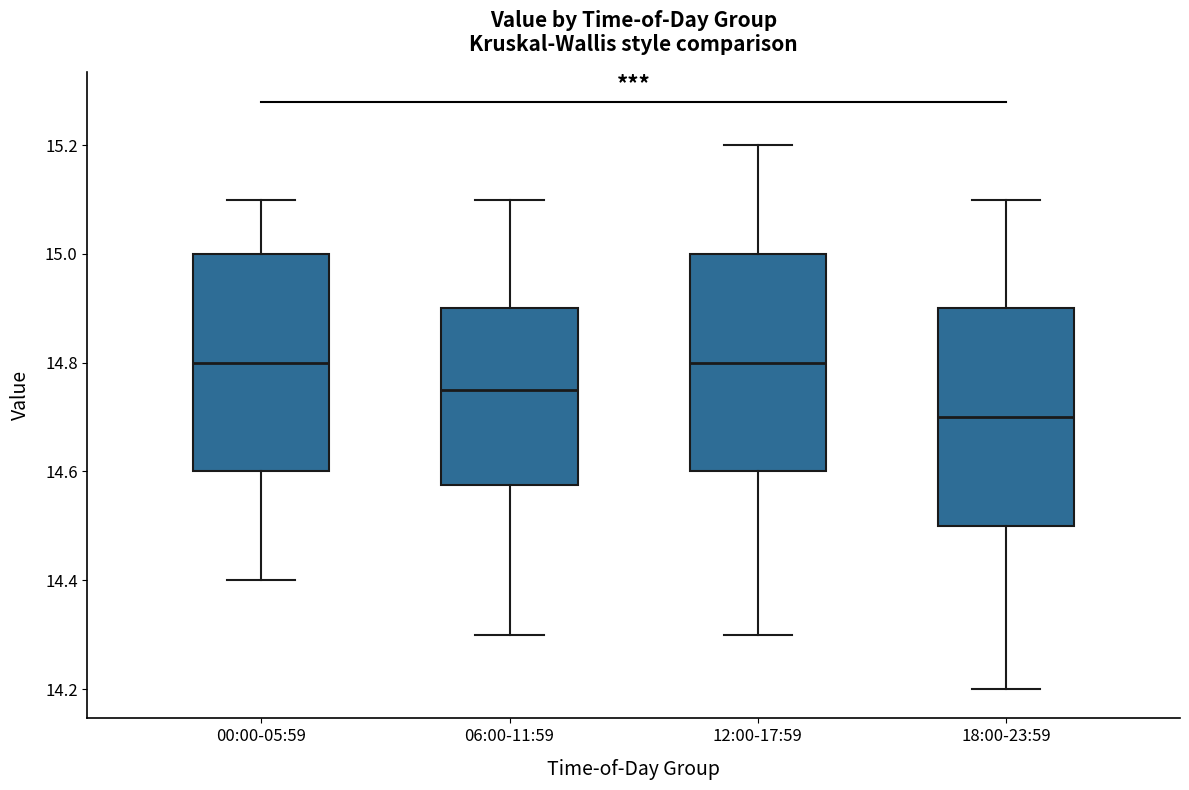

Reading left to right, read every box against the y-axis: the position of its median line, the range the box covers, and the ends of its whiskers. The values are not printed on the chart, so give them approximately, as read against the axis.

00:00-05:59: median 14.80, box 14.60 to 15.00, whiskers 14.40 to 15.10
06:00-11:59: median 14.76, box 14.58 to 14.90, whiskers 14.30 to 15.10
12:00-17:59: median 14.80, box 14.60 to 15.00, whiskers 14.30 to 15.20
18:00-23:59: median 14.70, box 14.50 to 14.90, whiskers 14.20 to 15.10